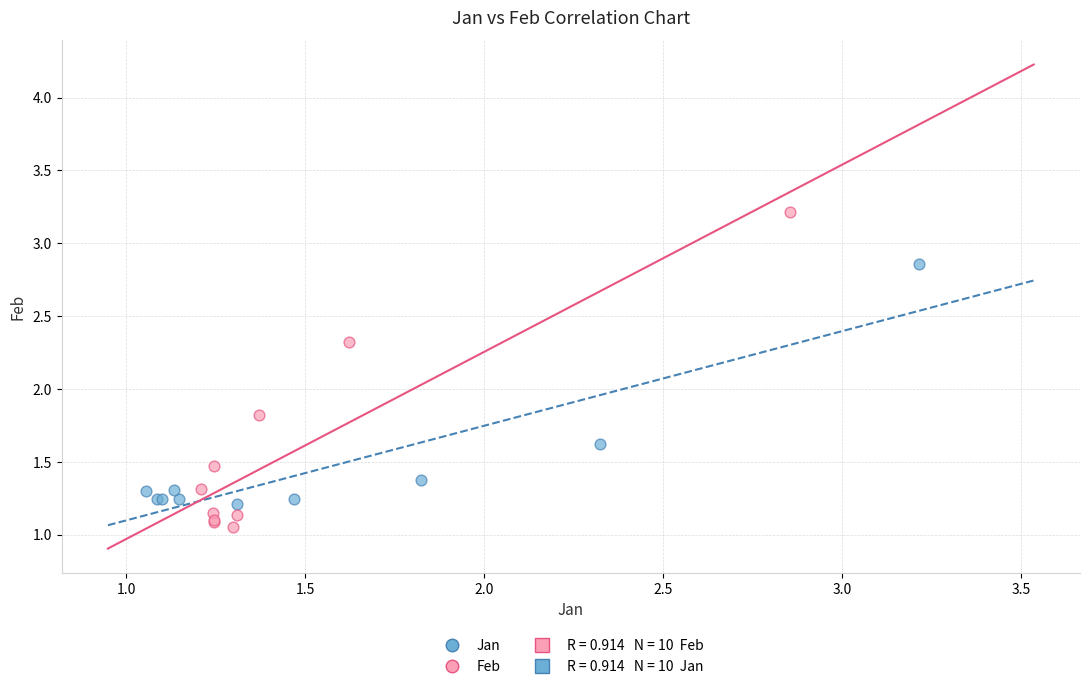

Which series contains the lowest Y value?

Feb